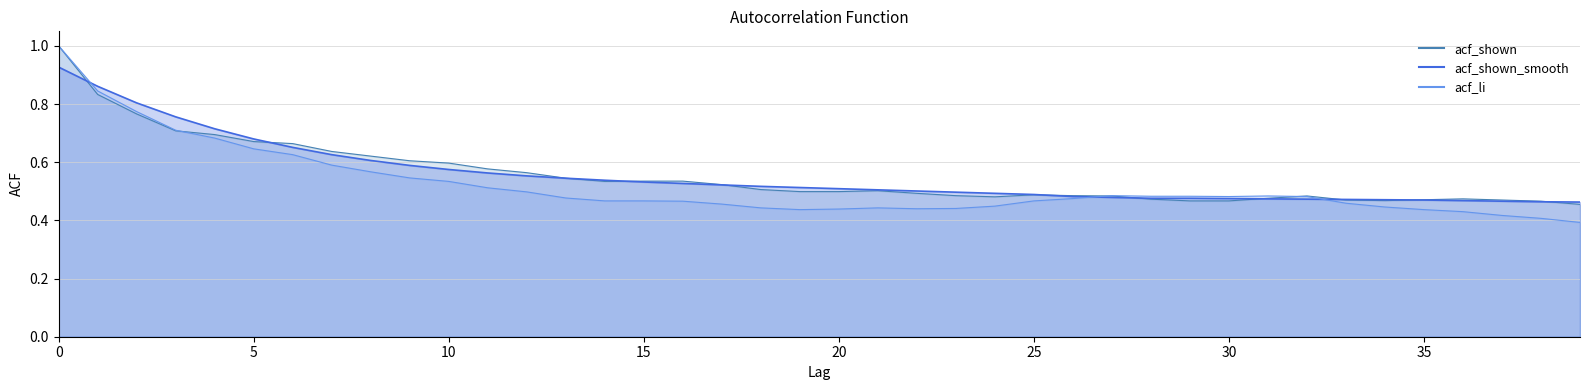

What is the sum of the acf_shown values at 22 and 9?

1.1